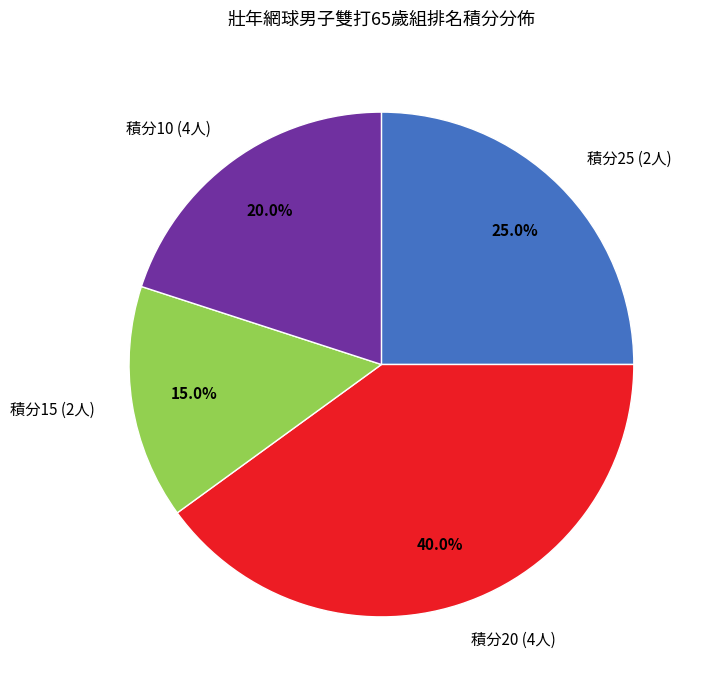

What is the ratio of the value at 積分20 (4人) to the value at 積分25 (2人)?

1.6